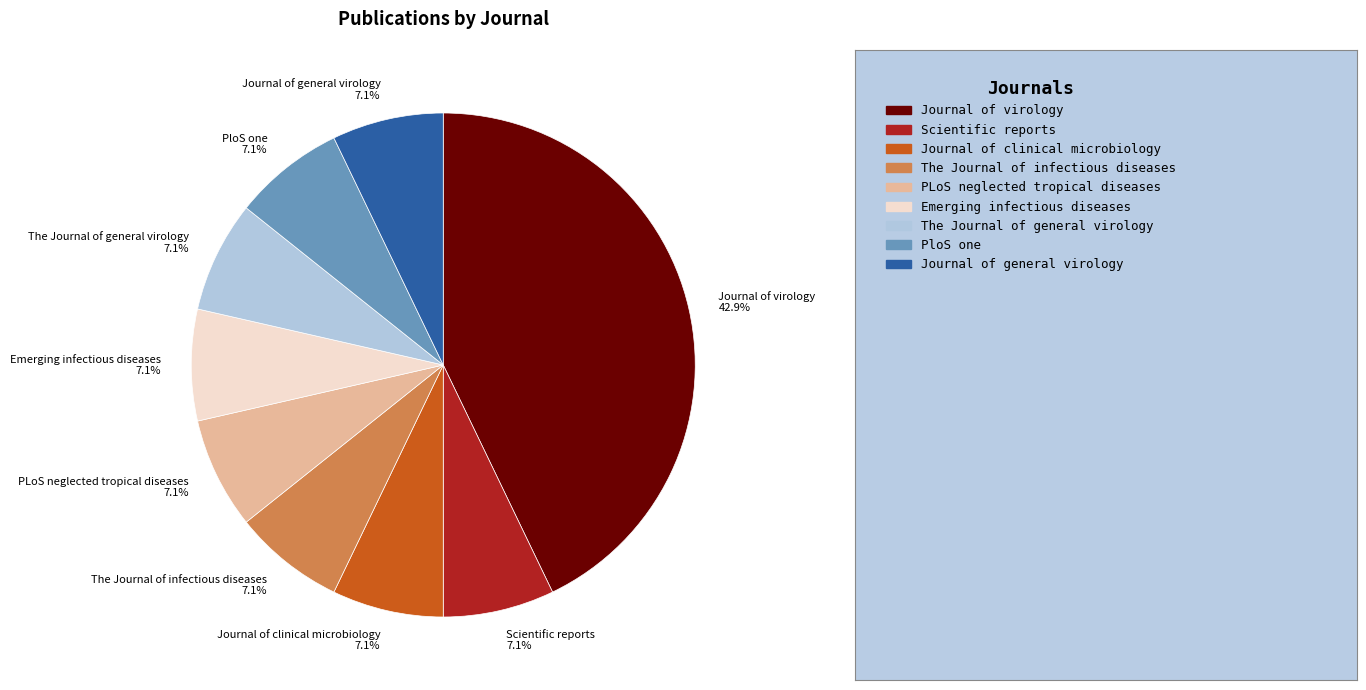

What percentage is the PloS one slice, to the nearest percent?

7%